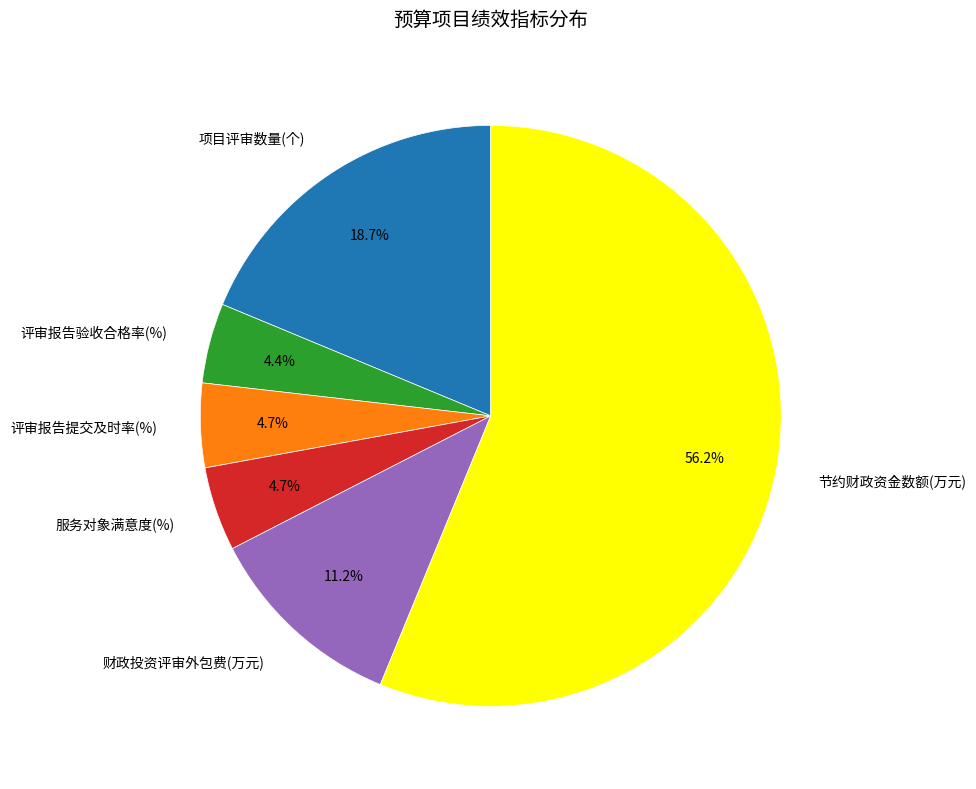

To the nearest percent, what percentage of the pie is 项目评审数量(个)?

19%